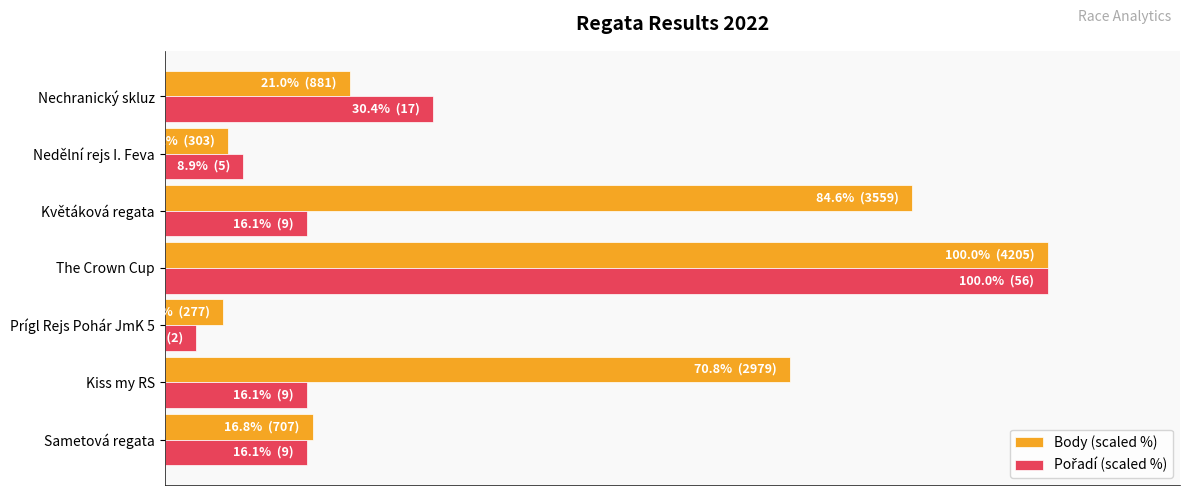

Count the number of categories in the chart.

7